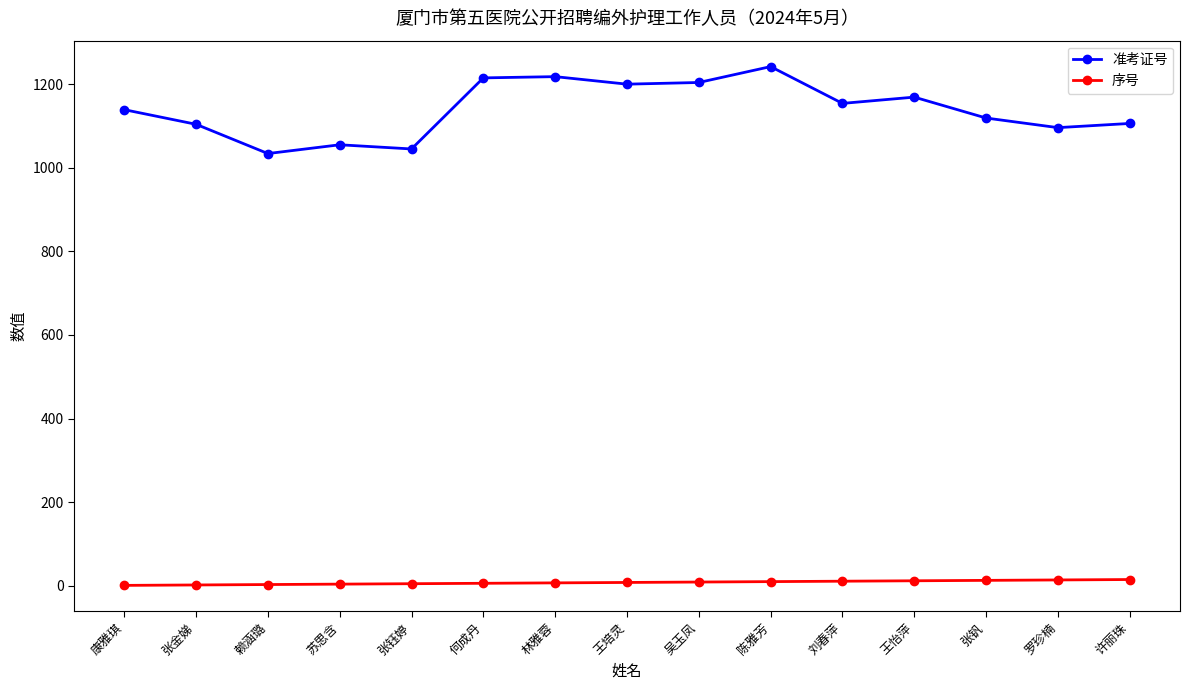

What is the spread (max minus min) of values at 罗珍楠?

1082